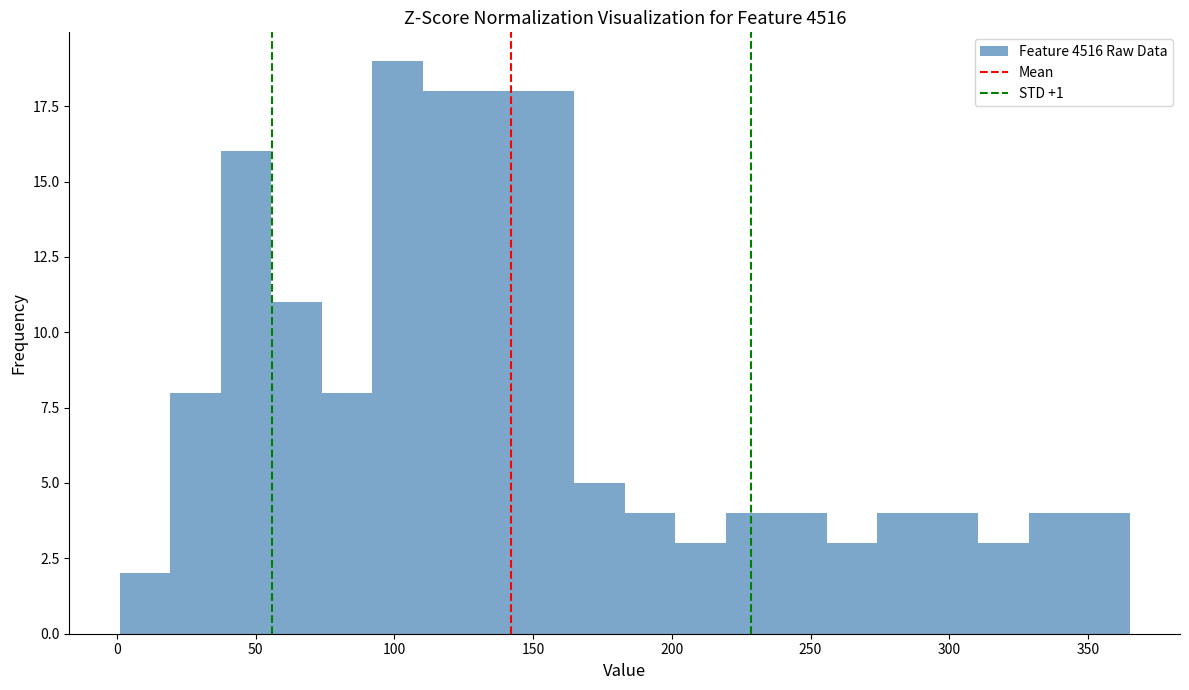

Around what value on the x-axis is the tallest bar? Give the approximate position of its centre, as read against the axis.

100